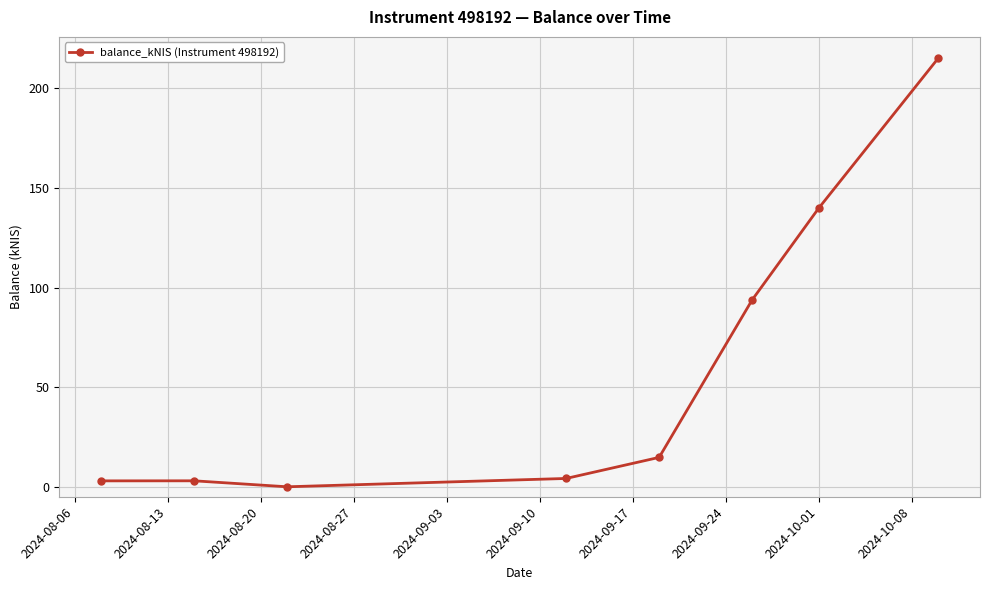

How many data points are less than 14?

4